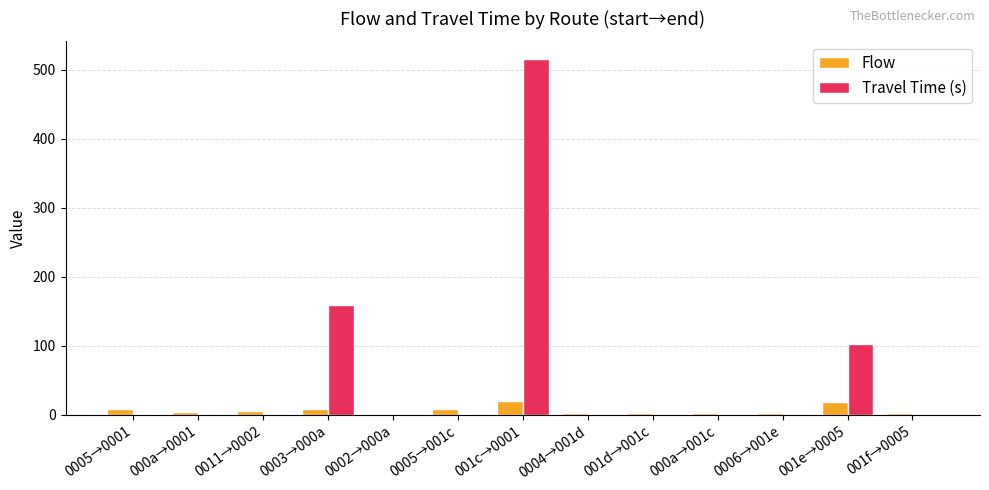

Which series has the largest total across all categories?

Travel Time (s)